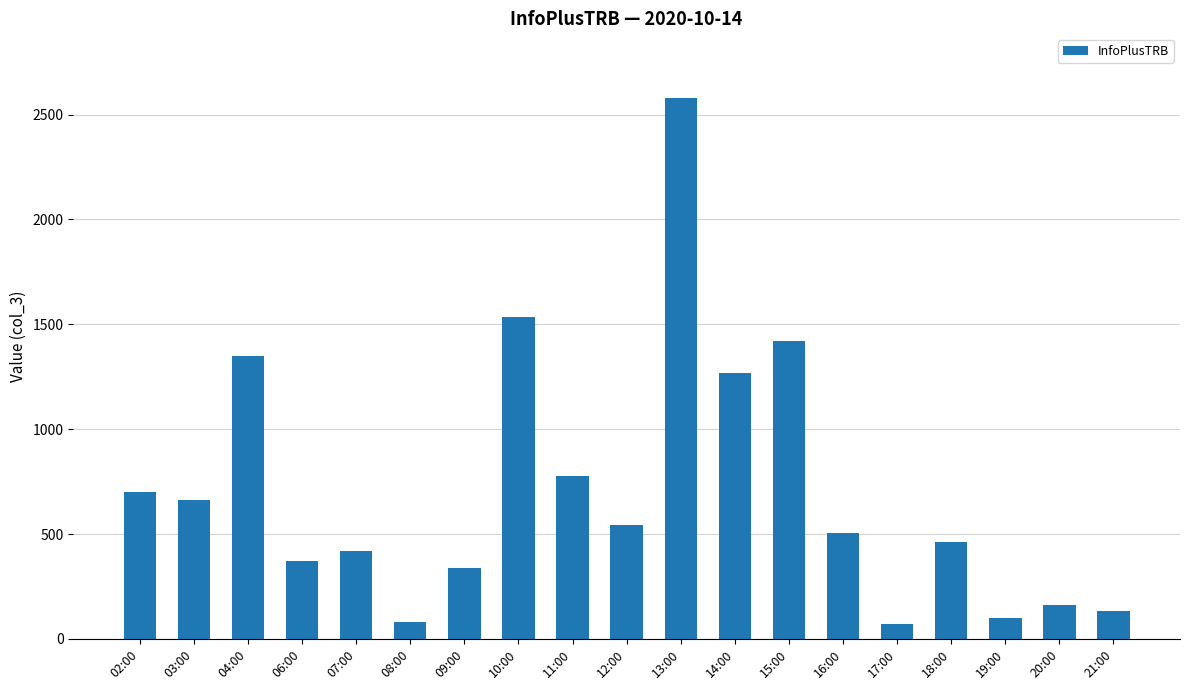

Which has a higher value, 21:00 or 11:00?

11:00